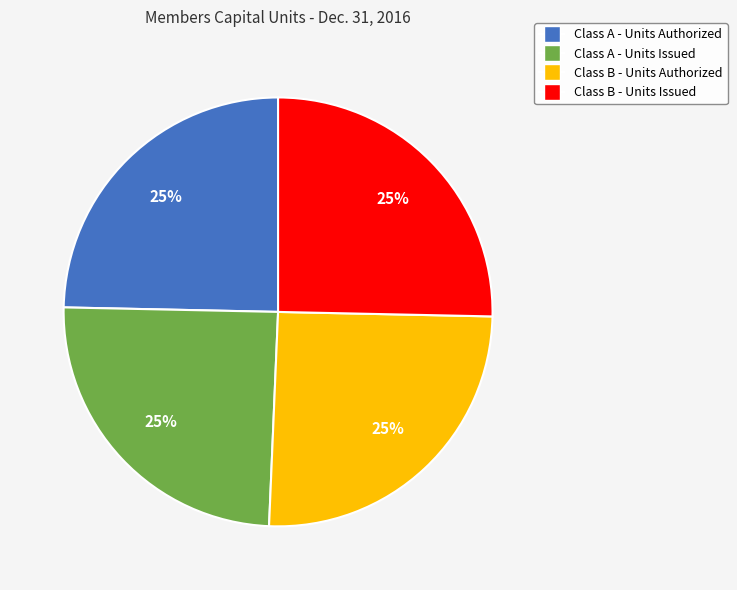

To the nearest percent, what portion does Class A - Units Authorized represent?

25%